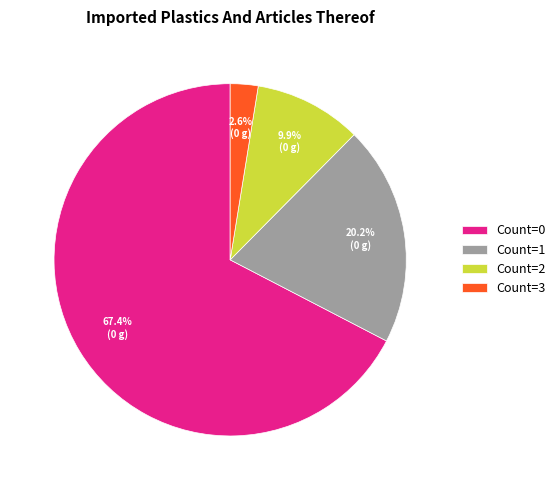

Rank the categories by value from lowest to highest.

Count=3, Count=2, Count=1, Count=0